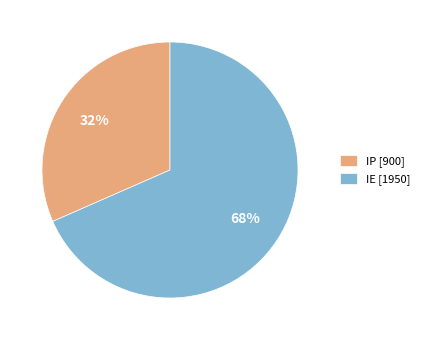

Is it true that IE [1950] is 68% of the pie?

True